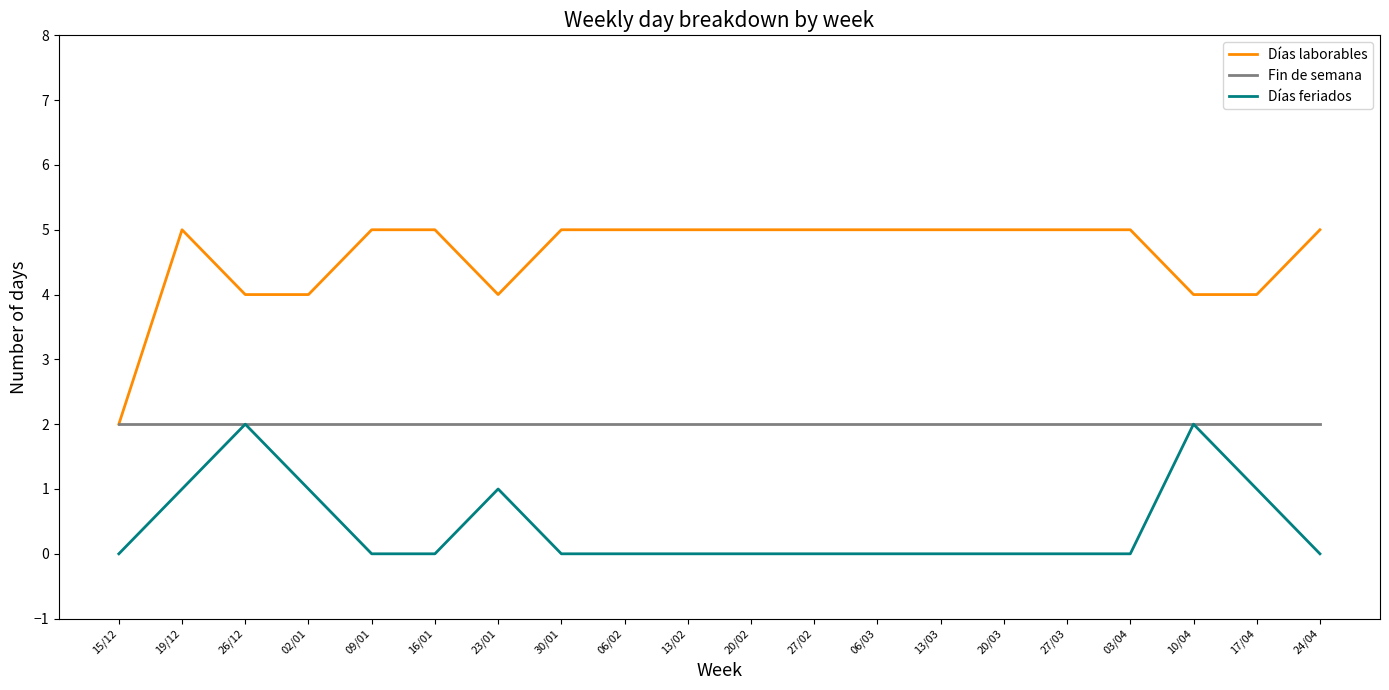

At which label does Días laborables reach its minimum?

15/12